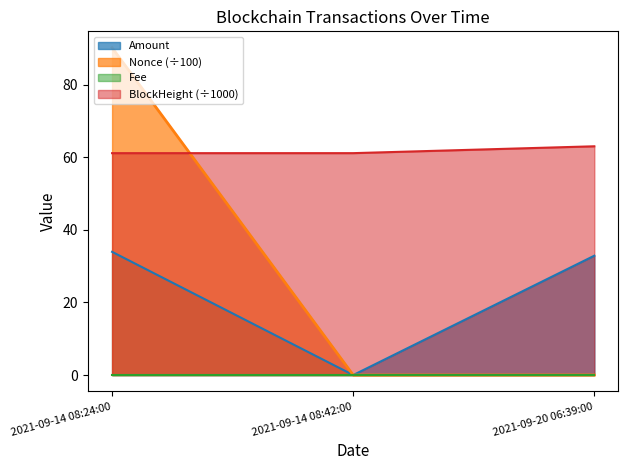

What is the label of the 1st point from the right?

2021-09-20 06:39:00